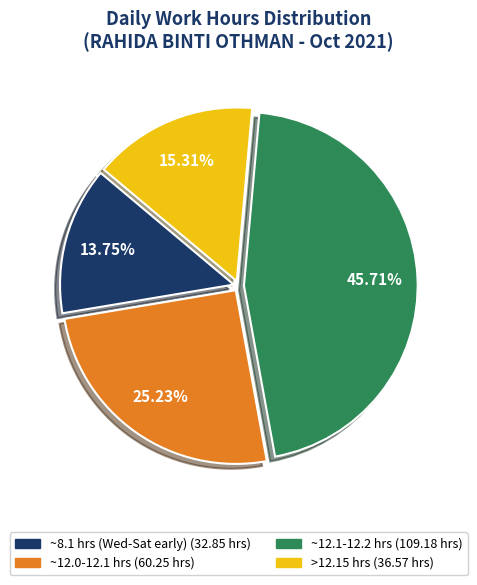

Is there a majority slice in this chart?

No